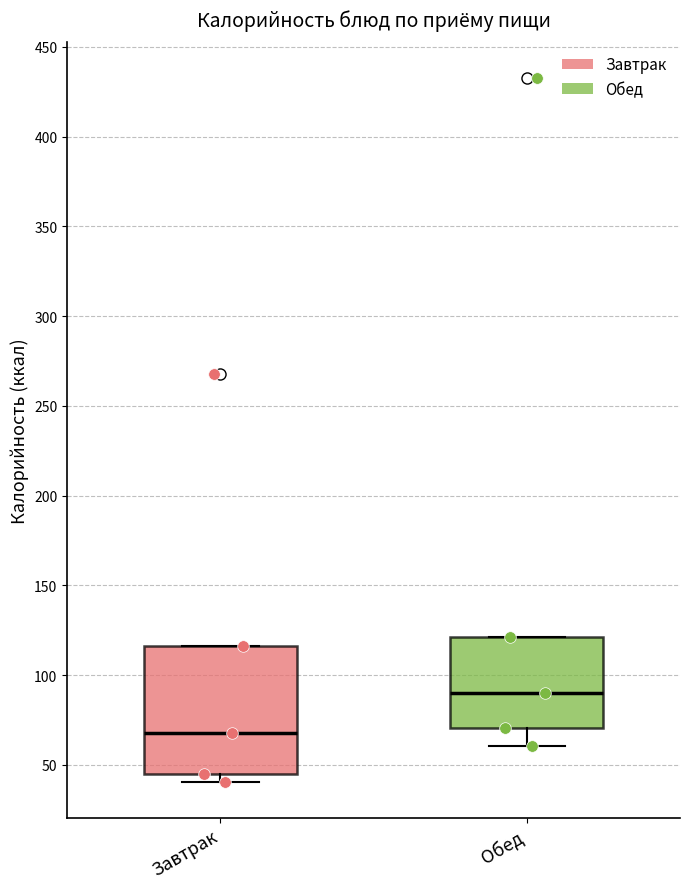

Where does the median line of the box for Обед sit on the y-axis? The values are not printed on the chart, so give them approximately, as read against the axis.

90